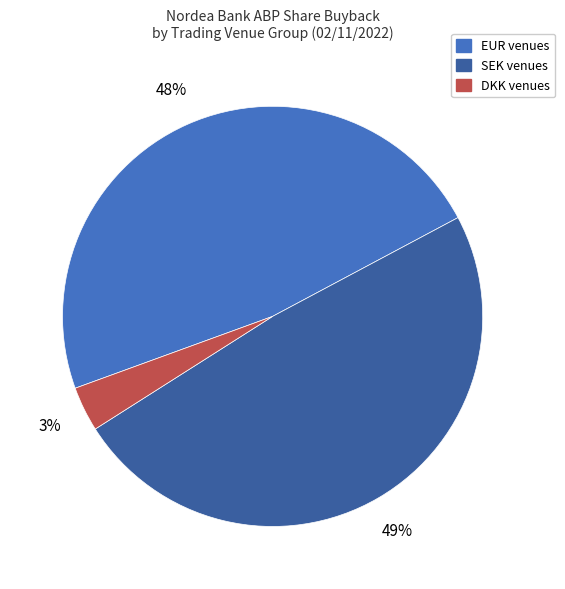

Which category has the biggest portion of the pie?

SEK venues